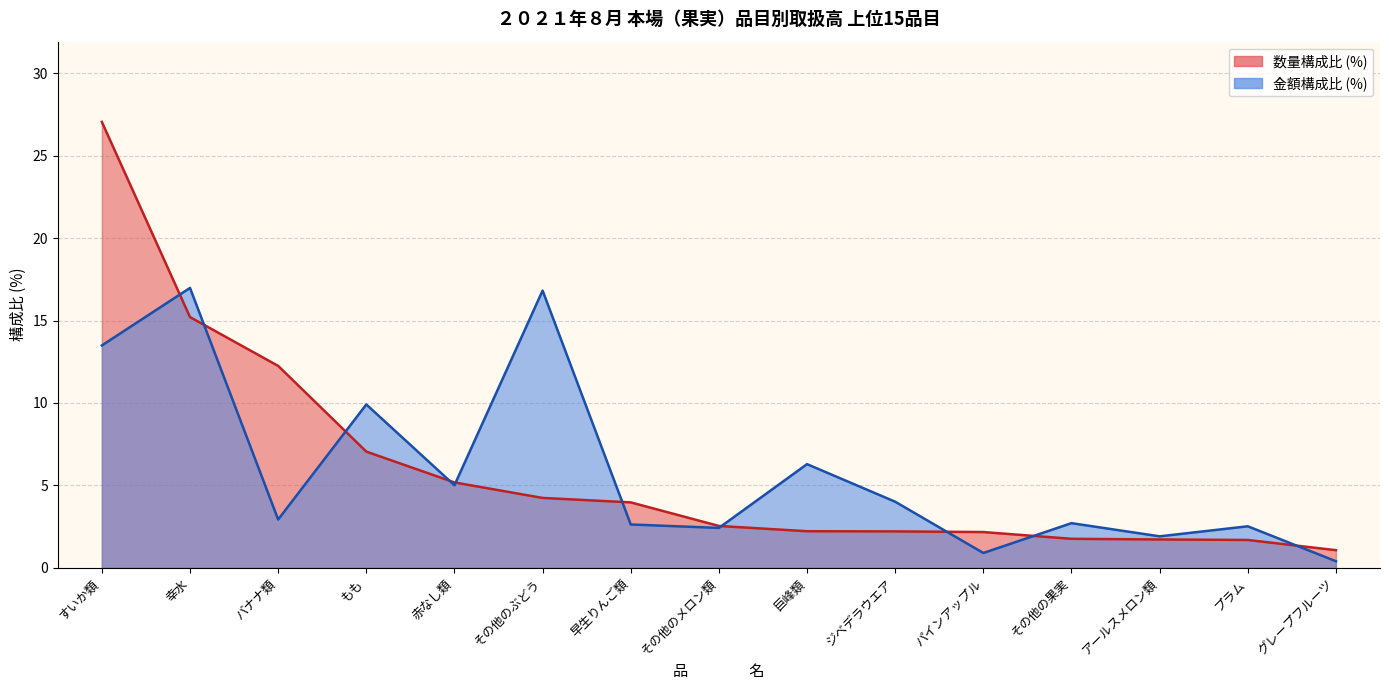

Rank the series at 巨峰類 from lowest to highest value.

数量 (kg), 金額 (円)